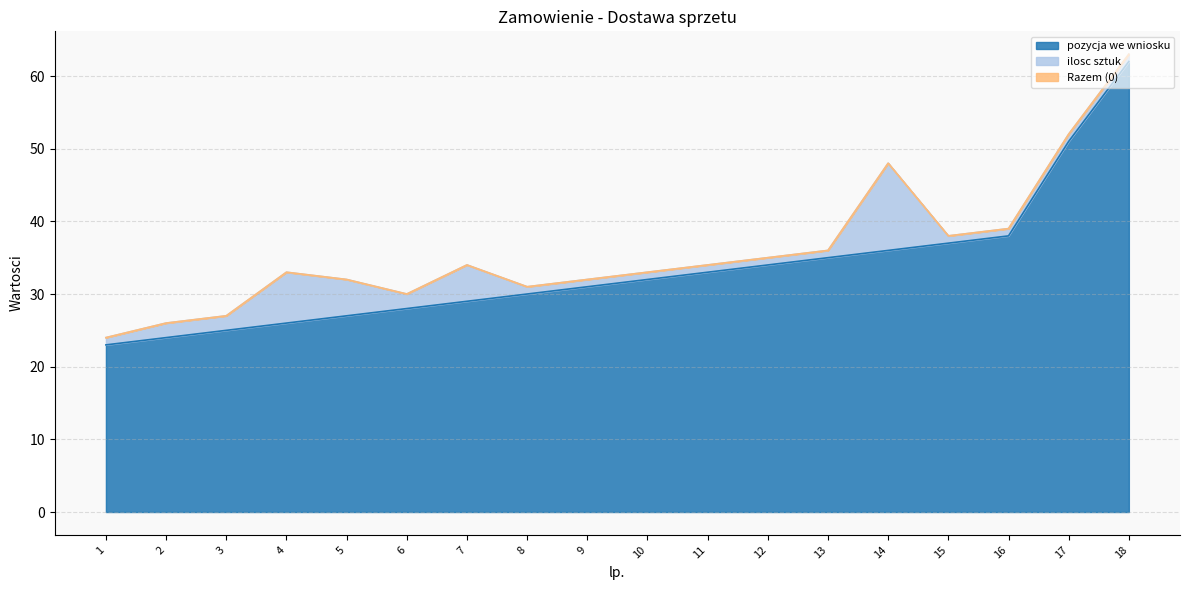

How many values in the pozycja we wniosku series are below 32?

9